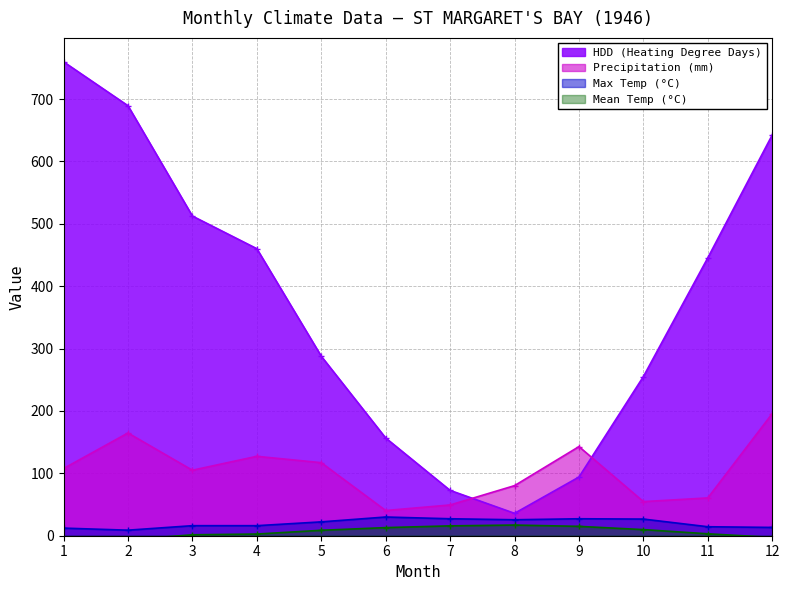

Which series has the largest total across all categories?

HDD (Heating Degree Days)